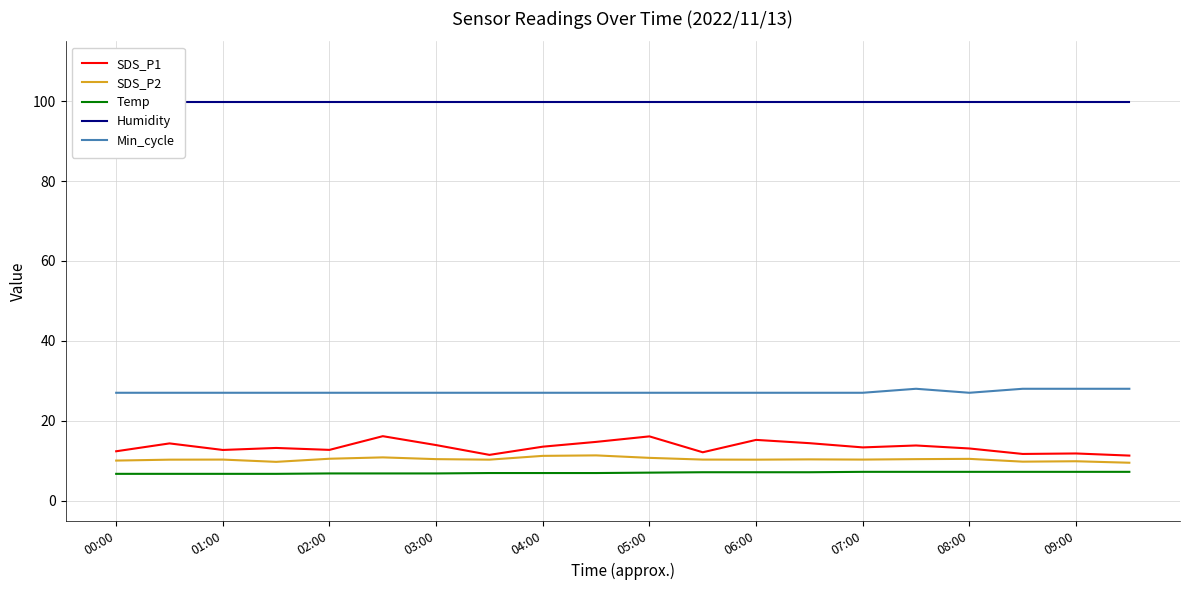

Between 11 and 17, which series saw the biggest shift?

Min_cycle